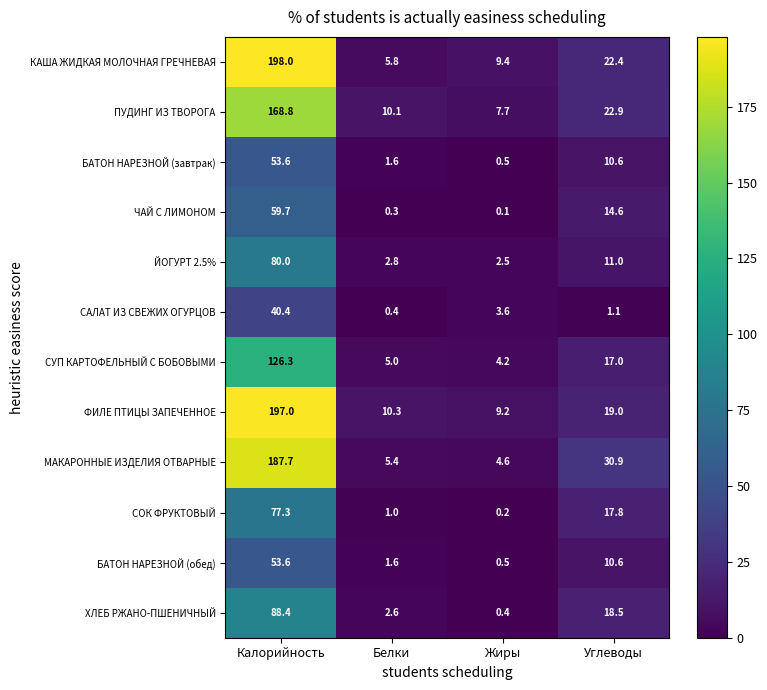

What is the difference between the highest and lowest values at Углеводы?

29.8